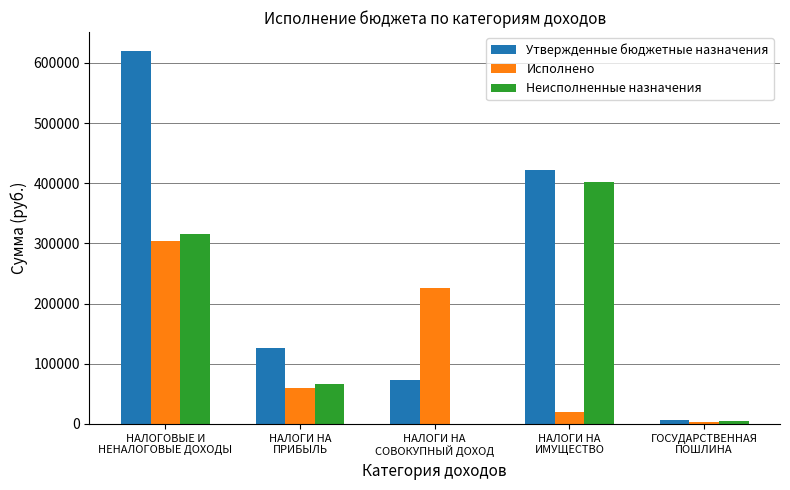

What is the sum of the Неисполненные назначения values at НАЛОГИ НА
ПРИБЫЛЬ and НАЛОГИ НА
ИМУЩЕСТВО?

468458.4